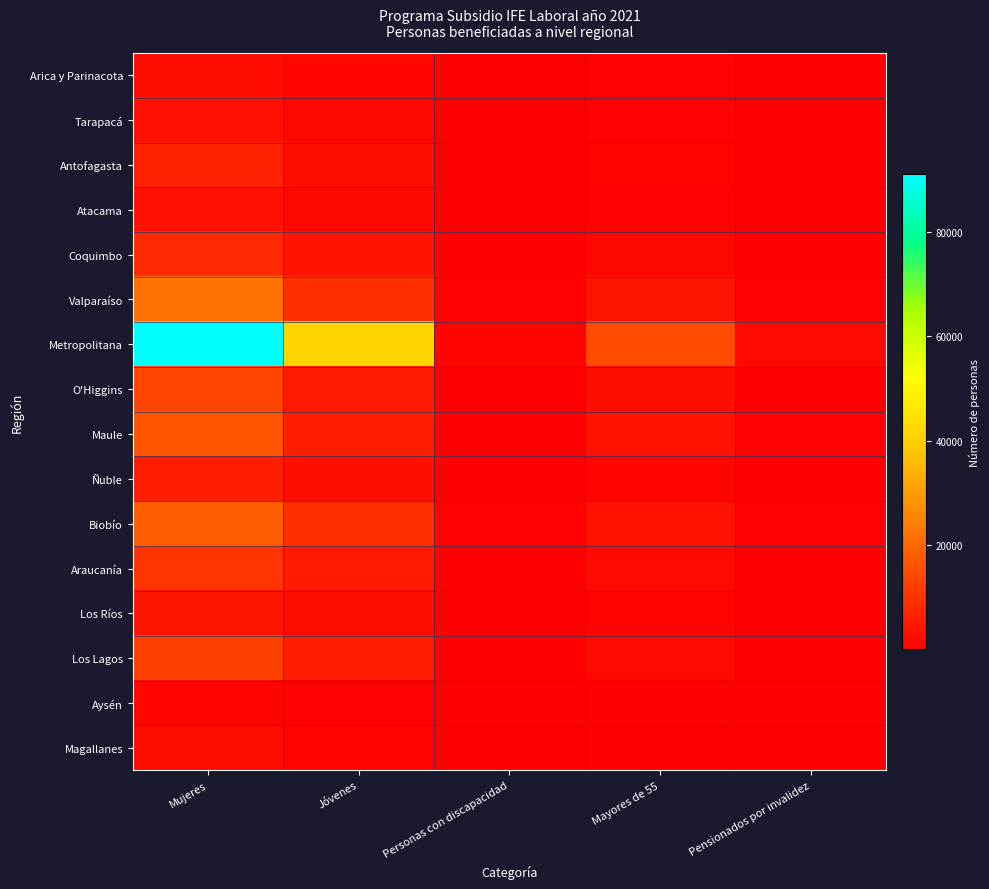

Reading left to right, extract all data points from this chart.

Arica y Parinacota: Mujeres=2454	Jóvenes=1196	Personas con discapacidad=46	Mayores de 55=420	Pensionados por invalidez=89
Tarapacá: Mujeres=3311	Jóvenes=1682	Personas con discapacidad=64	Mayores de 55=559	Pensionados por invalidez=94
Antofagasta: Mujeres=6468	Jóvenes=3043	Personas con discapacidad=110	Mayores de 55=895	Pensionados por invalidez=97
Atacama: Mujeres=3251	Jóvenes=1632	Personas con discapacidad=68	Mayores de 55=652	Pensionados por invalidez=75
Coquimbo: Mujeres=8266	Jóvenes=3929	Personas con discapacidad=109	Mayores de 55=1479	Pensionados por invalidez=195
Valparaíso: Mujeres=21854	Jóvenes=9403	Personas con discapacidad=411	Mayores de 55=4128	Pensionados por invalidez=685
Metropolitana: Mujeres=91174	Jóvenes=41396	Personas con discapacidad=1232	Mayores de 55=14867	Pensionados por invalidez=2021
O'Higgins: Mujeres=13454	Jóvenes=5201	Personas con discapacidad=240	Mayores de 55=2737	Pensionados por invalidez=356
Maule: Mujeres=16258	Jóvenes=6356	Personas con discapacidad=264	Mayores de 55=3813	Pensionados por invalidez=427
Ñuble: Mujeres=6057	Jóvenes=2697	Personas con discapacidad=173	Mayores de 55=1344	Pensionados por invalidez=222
Biobío: Mujeres=17927	Jóvenes=8970	Personas con discapacidad=454	Mayores de 55=3779	Pensionados por invalidez=631
Araucanía: Mujeres=10116	Jóvenes=5336	Personas con discapacidad=193	Mayores de 55=1992	Pensionados por invalidez=248
Los Ríos: Mujeres=4470	Jóvenes=2208	Personas con discapacidad=55	Mayores de 55=831	Pensionados por invalidez=113
Los Lagos: Mujeres=12720	Jóvenes=6005	Personas con discapacidad=228	Mayores de 55=1899	Pensionados por invalidez=332
Aysén: Mujeres=1151	Jóvenes=544	Personas con discapacidad=64	Mayores de 55=210	Pensionados por invalidez=36
Magallanes: Mujeres=2529	Jóvenes=1069	Personas con discapacidad=61	Mayores de 55=361	Pensionados por invalidez=73